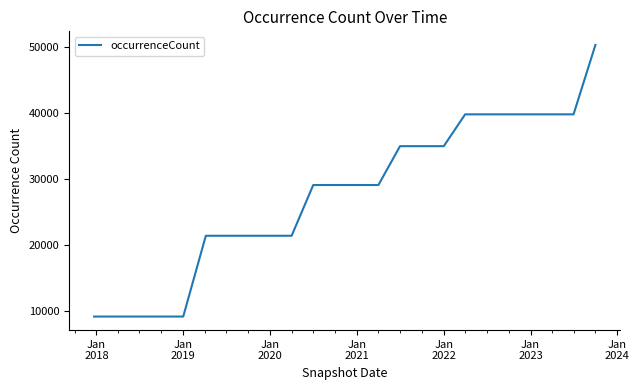

What is the smallest value displayed?

9204